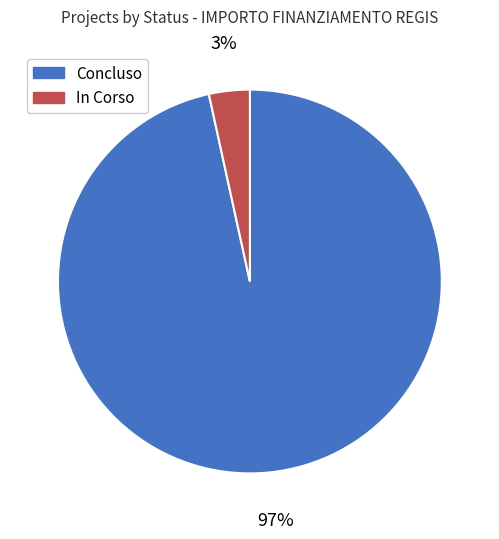

Is it true that Concluso is 68% of the pie?

False